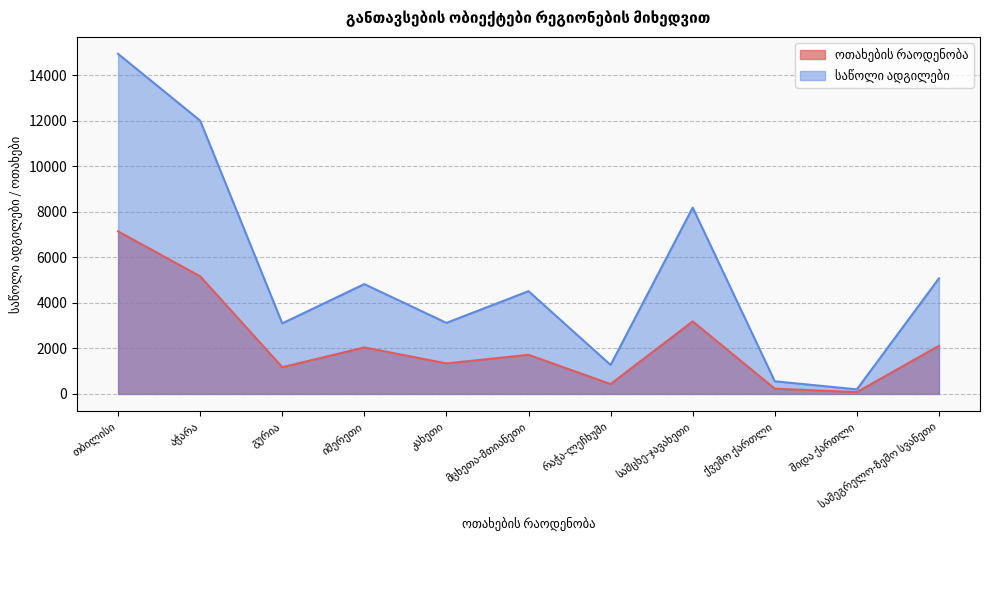

At which category does საწოლი ადგილები reach its first local peak?

იმერეთი